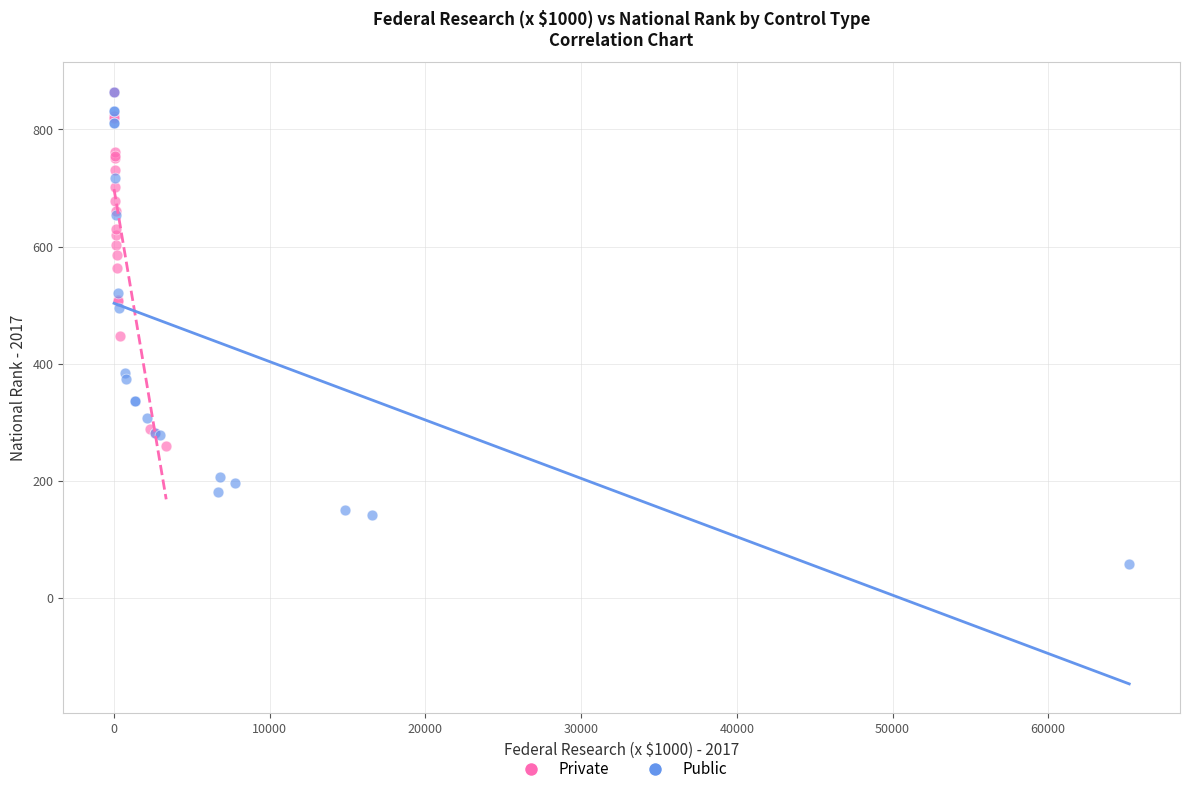

Which series has the largest Y range (max minus min)?

Public